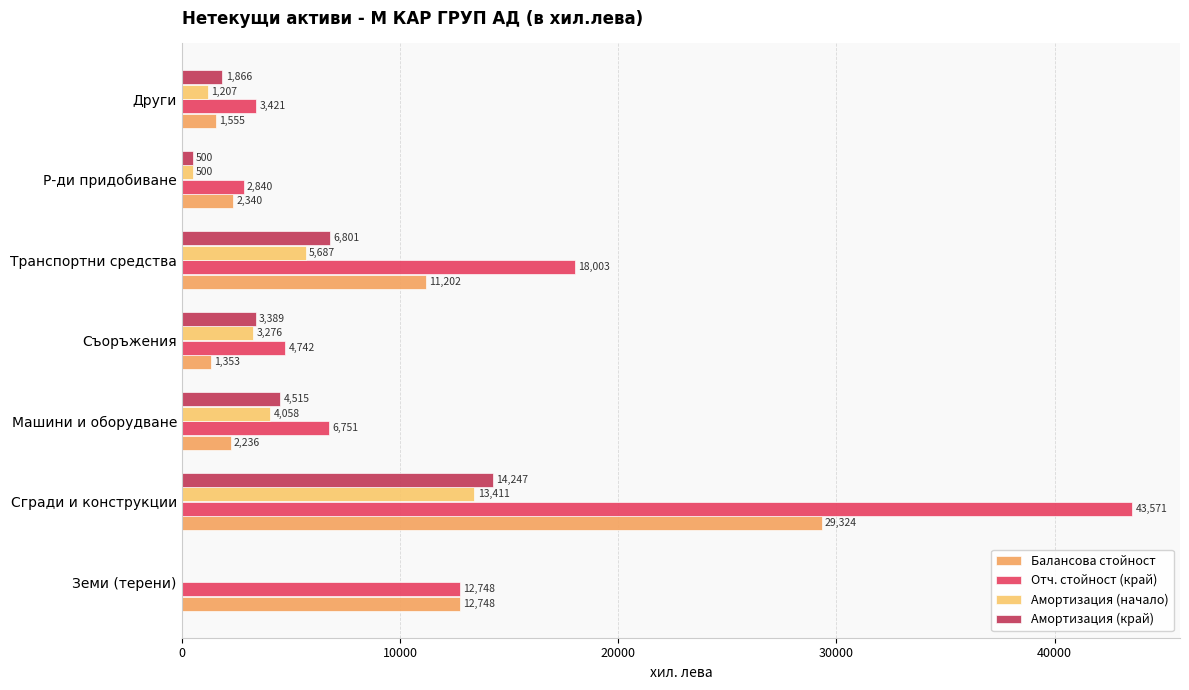

How many distinct data groups are displayed?

4